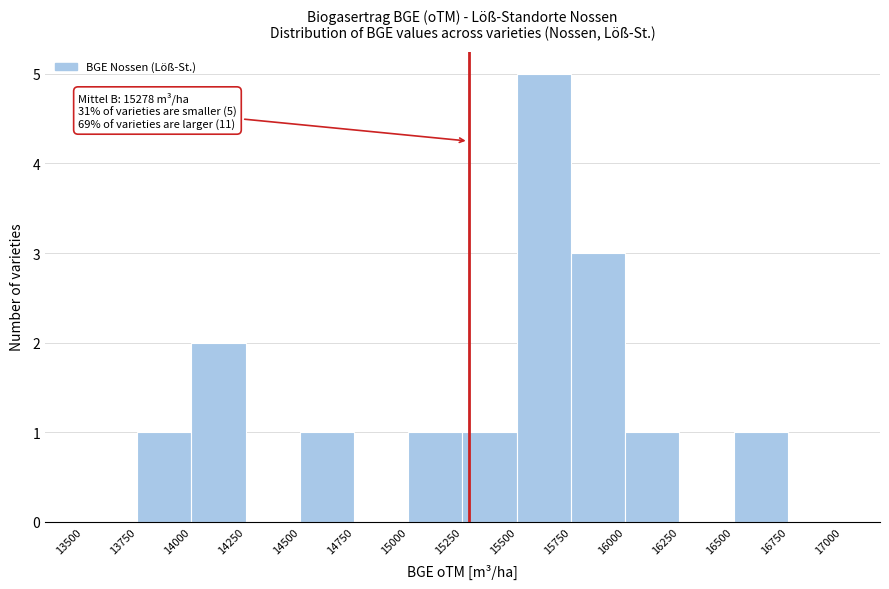

Which range on the x-axis has the tallest bar?

15500 to 15750